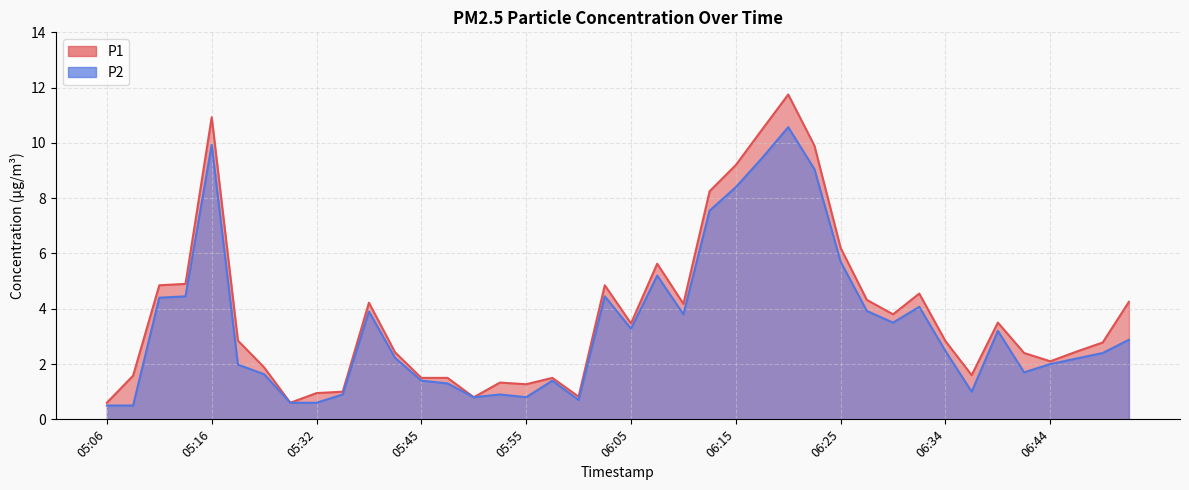

What is the minimum value shown in the chart?

0.5